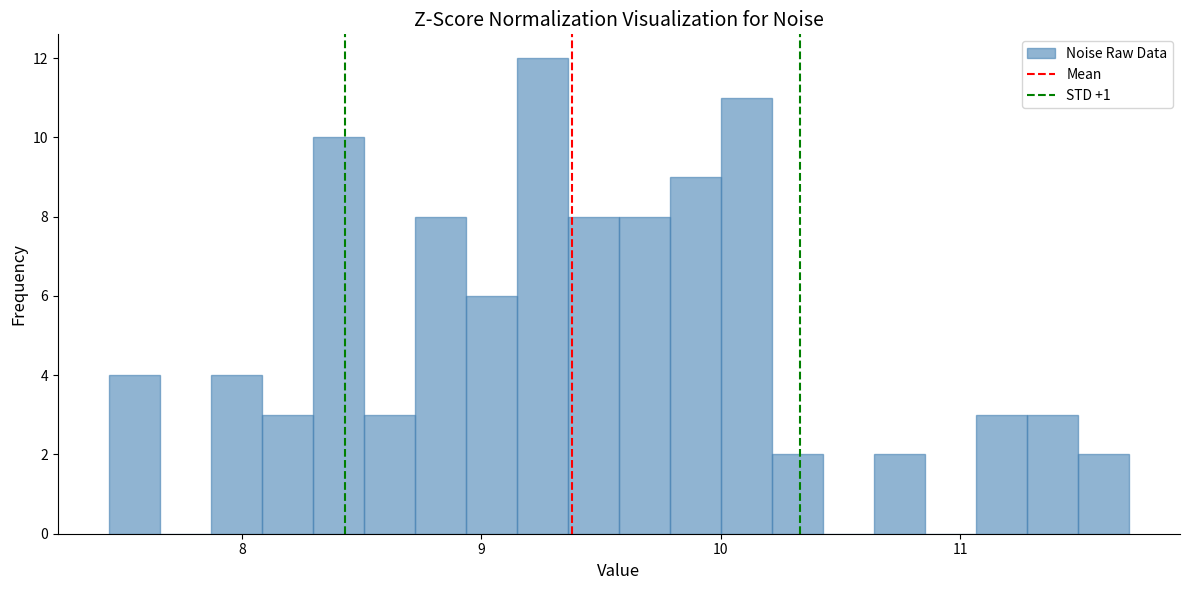

Around what value on the x-axis is the tallest bar? Give the approximate position of its centre, as read against the axis.

9.3